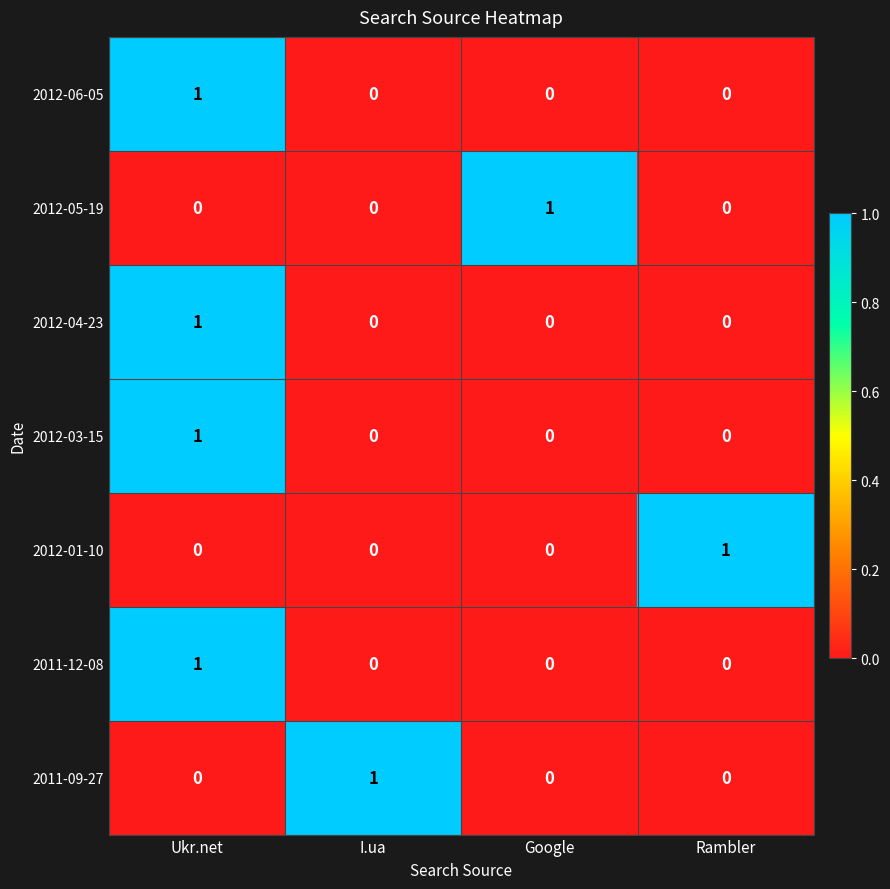

How many 2012-06-05 values are between 0 and 1?

4